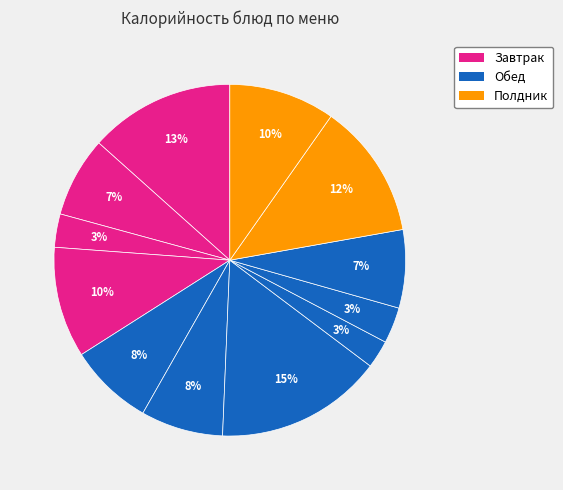

How many segments does this pie chart have?

12